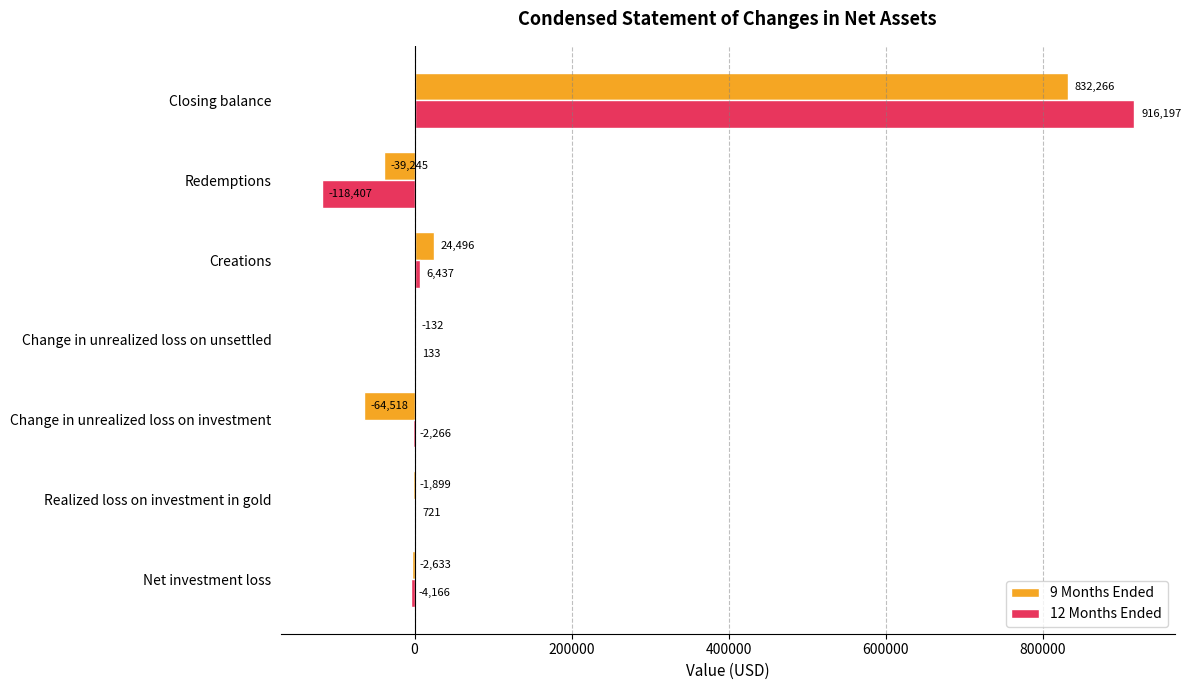

Is the value of 9 Months Ended at Realized loss on investment in gold greater than the value of 12 Months Ended at Creations?

No